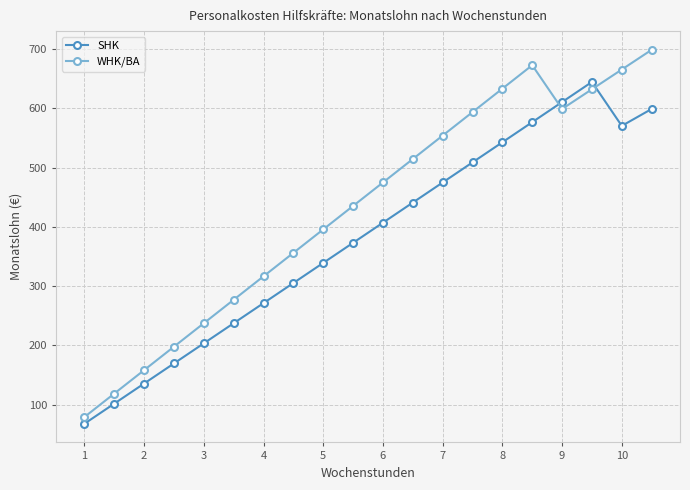

What is the sum of all WHK/BA values?

8608.9